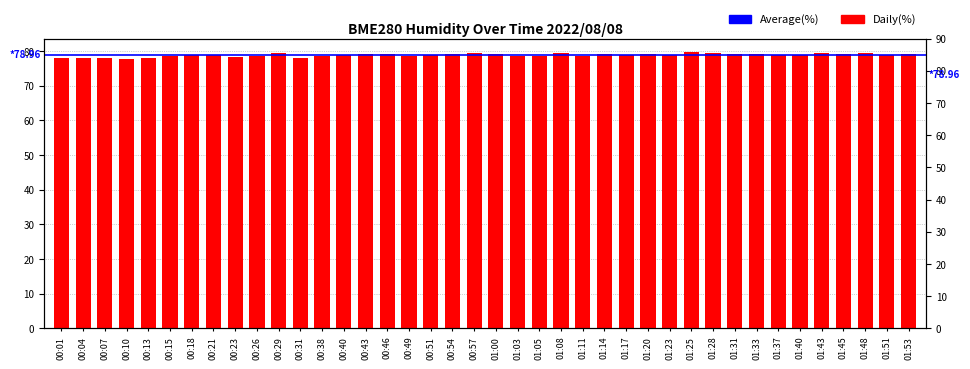

How many categories are shown in the chart?

40